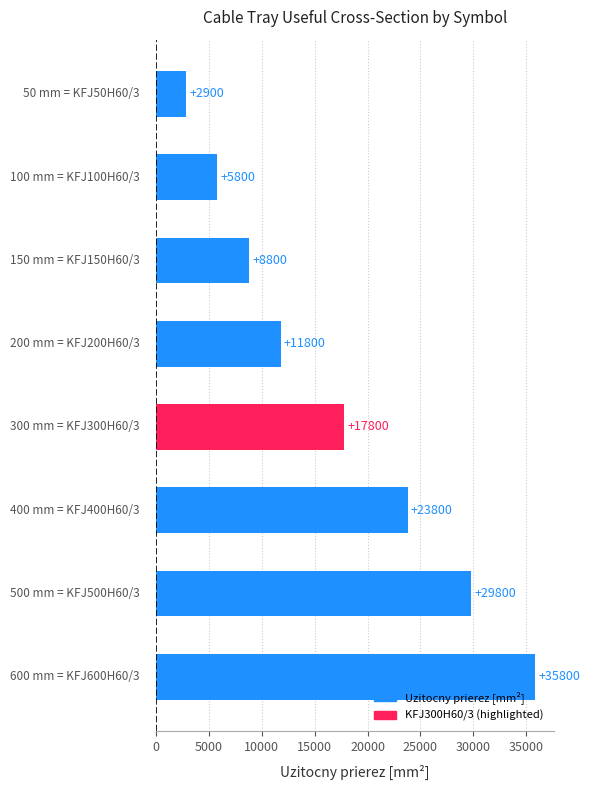

What is the difference between the maximum and minimum values?

32900